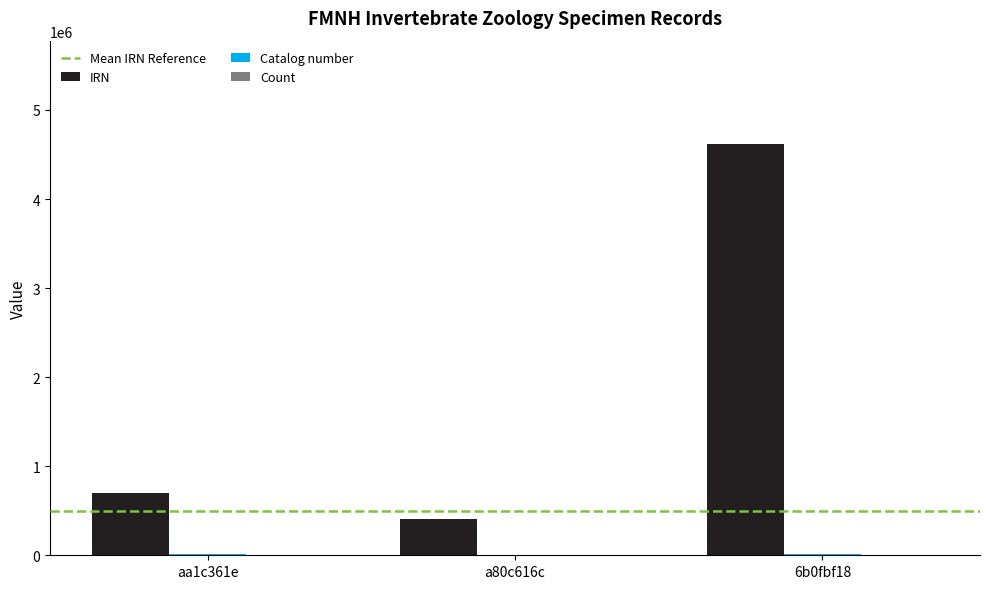

At which label does IRN reach its peak?

6b0fbf18